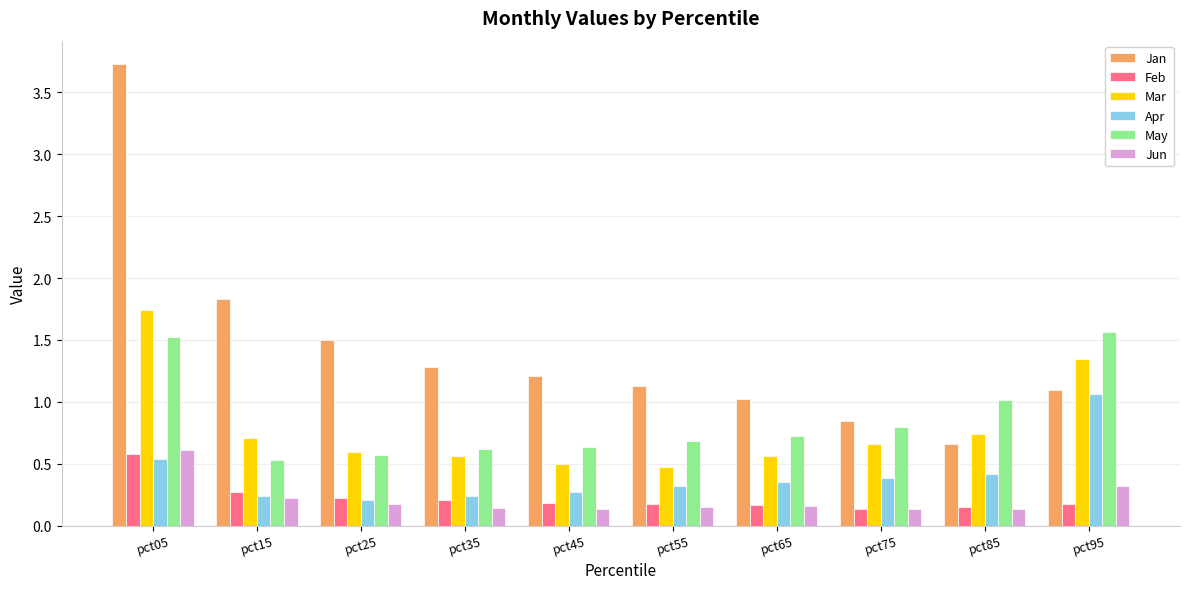

What are all the series names shown in the legend?

Jan, Feb, Mar, Apr, May, Jun